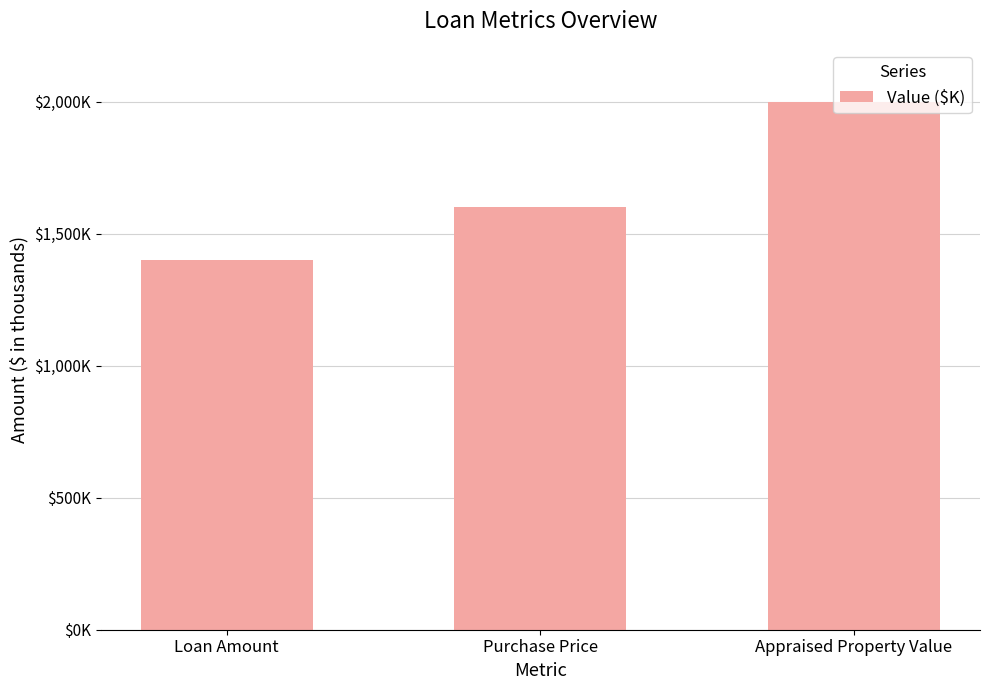

Does the chart contain any negative values?

No